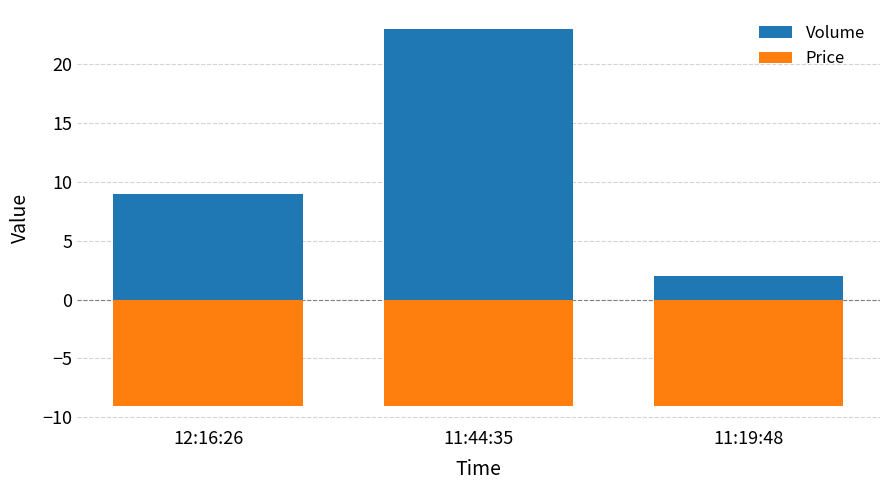

Which series has the largest range (max minus min)?

Volume